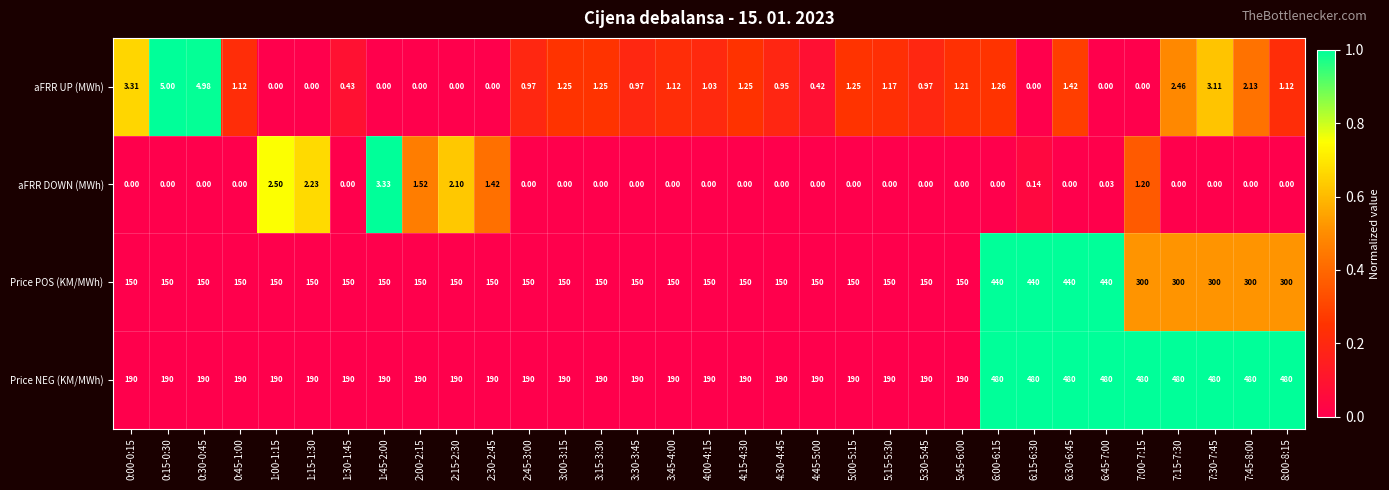

List the series in order of their peak value, lowest first.

aFRR DOWN (MWh), aFRR UP (MWh), Price POS (KM/MWh), Price NEG (KM/MWh)